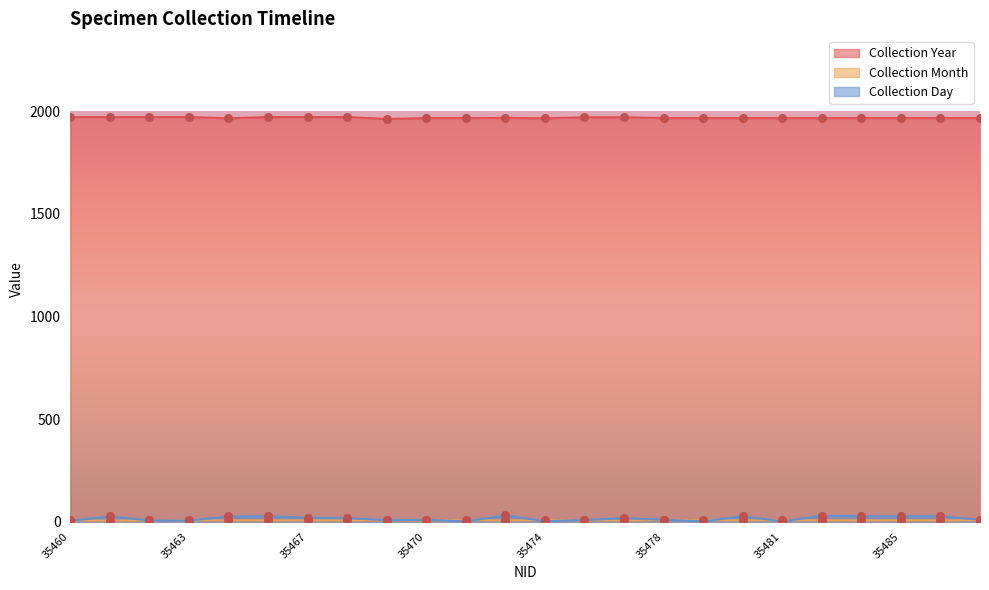

Is the value of Collection Year at 35486 greater than the value of Collection Month at 35479?

Yes